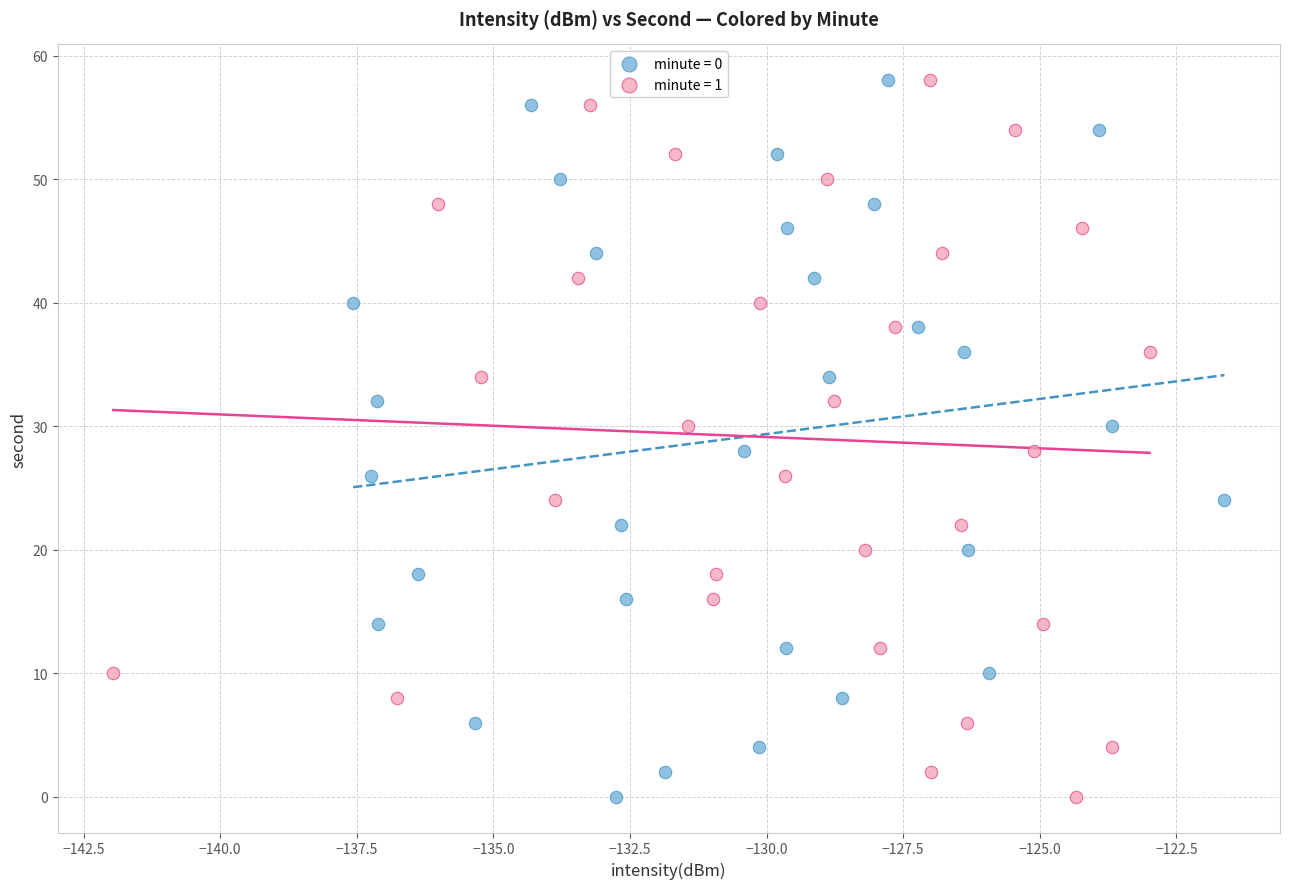

What are all the series names shown in the legend?

minute = 0, minute = 1